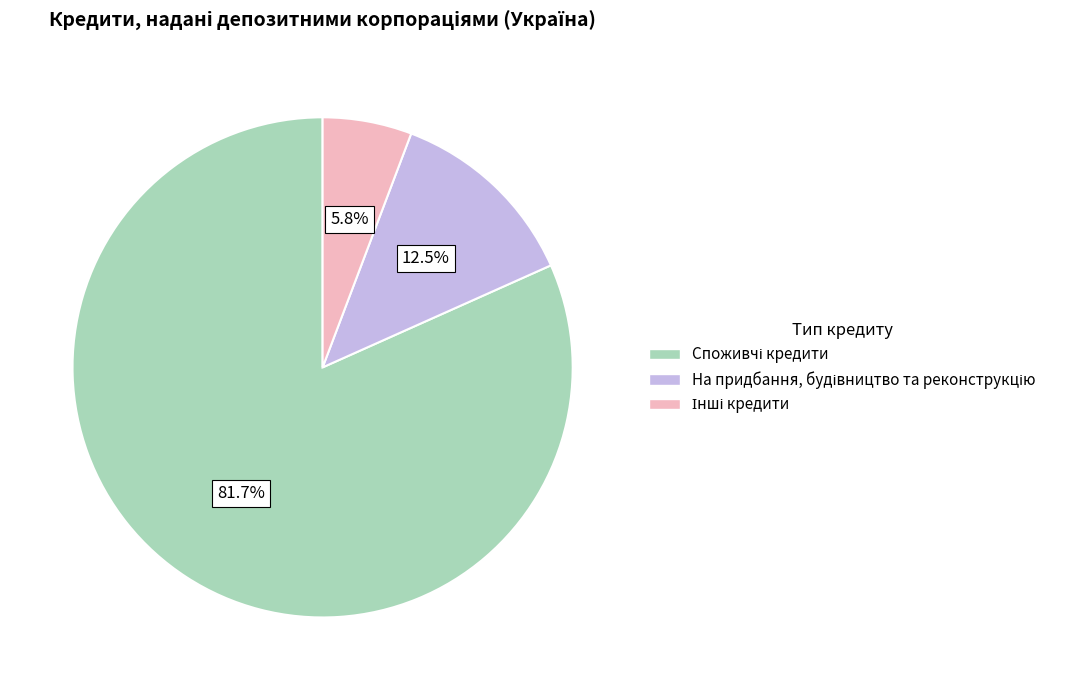

Is there any slice that represents more than half of the pie?

Yes